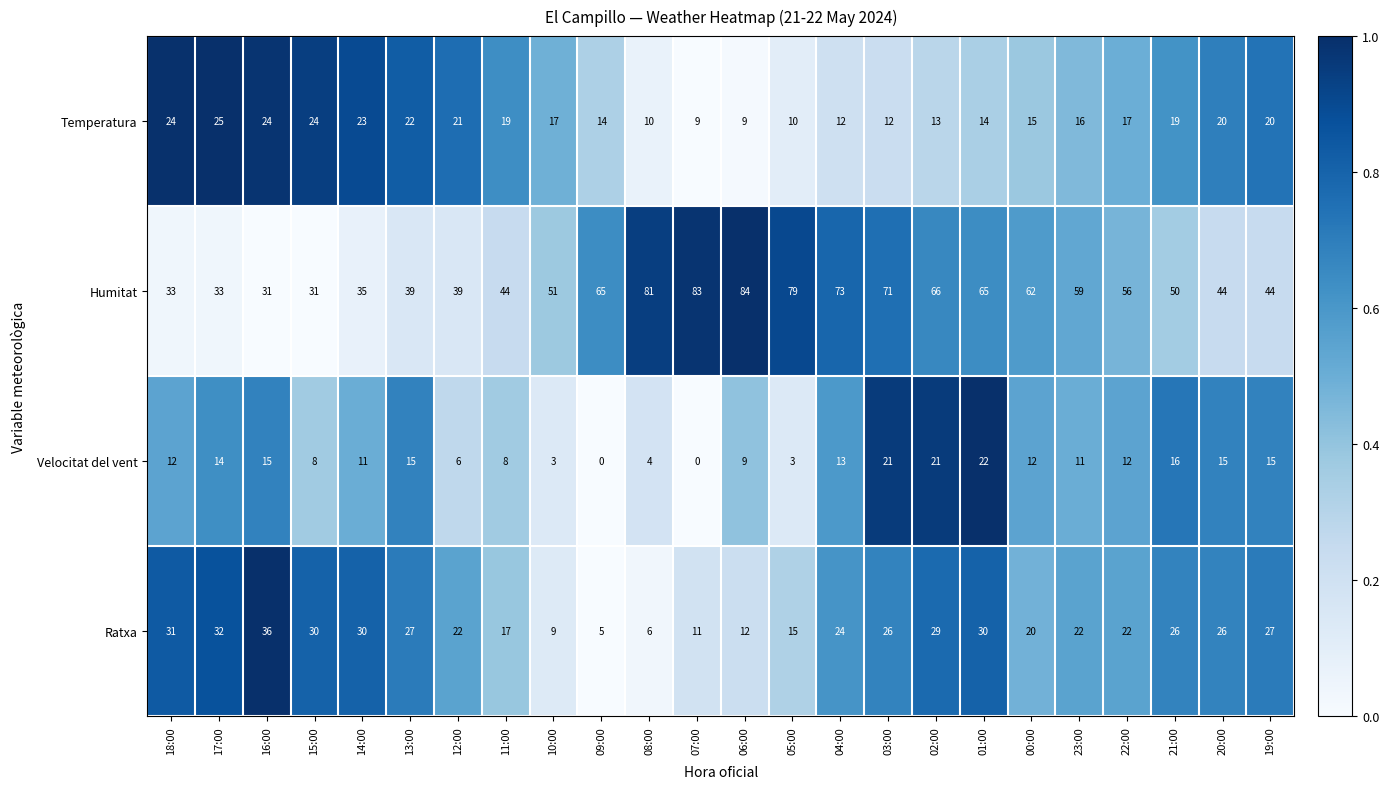

At 22:00, list the series in order from smallest to largest.

Velocitat del vent, Temperatura, Ratxa, Humitat